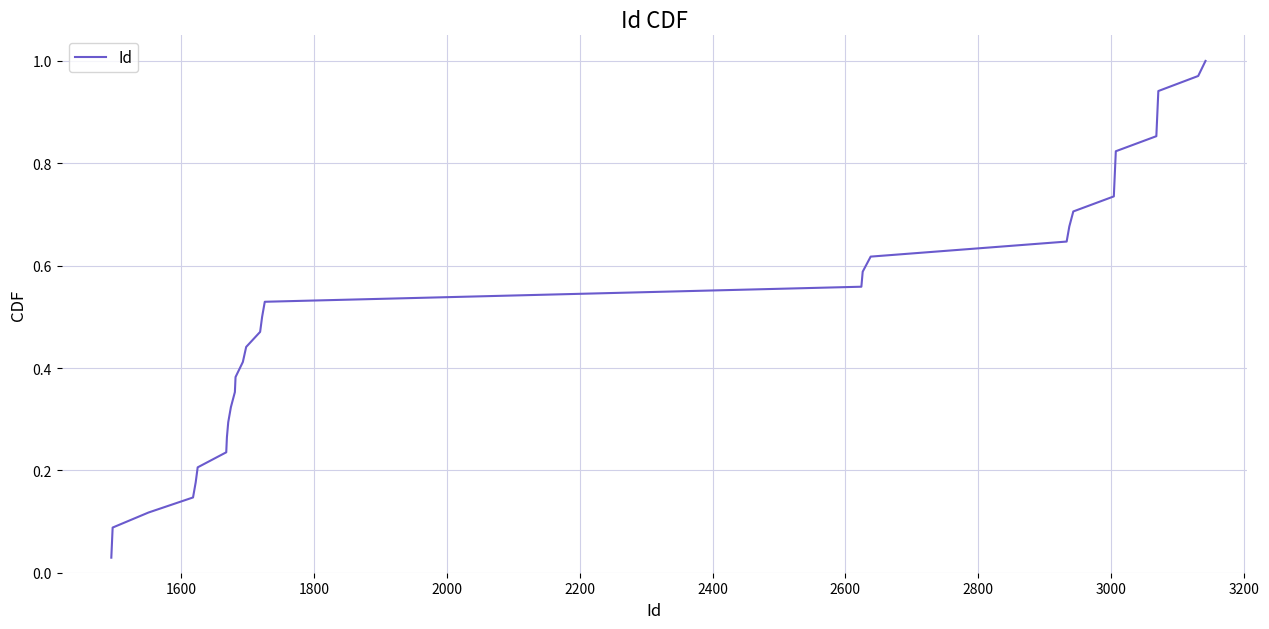

Reading left to right, transcribe all the data shown in this chart.

0.0	0.1	0.1	0.1	0.1	0.2	0.2	0.2	0.3	0.3	0.3	0.4	0.4	0.4	0.4	0.5	0.5	0.5	0.6	0.6	0.6	0.6	0.7	0.7	0.7	0.8	0.8	0.8	0.9	0.9	0.9	0.9	1.0	1.0